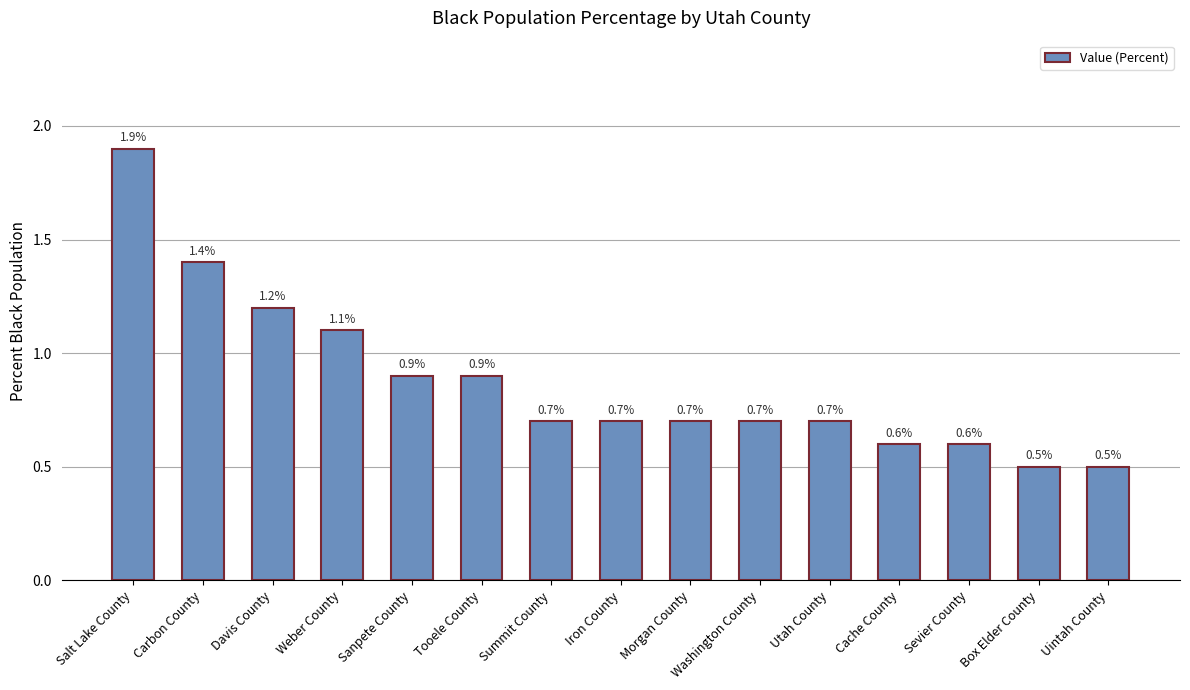

What is the minimum value shown in the chart?

0.5